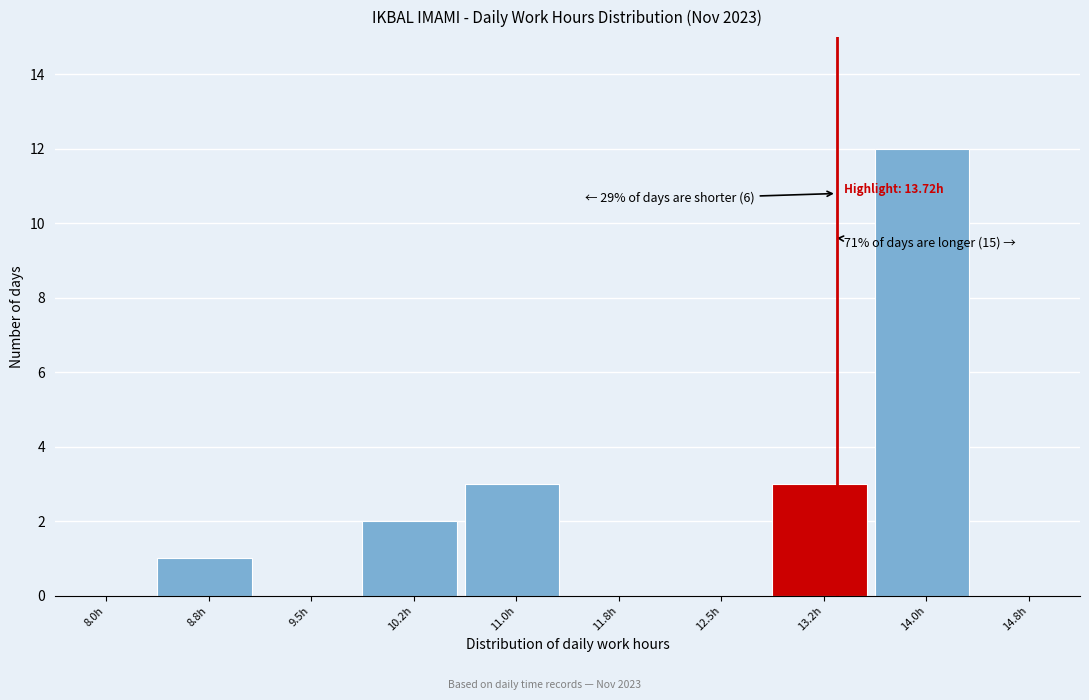

Reading left to right, list all the values displayed in this chart.

8.0h=0	8.8h=1	9.5h=0	10.2h=2	11.0h=3	11.8h=0	12.5h=0	13.2h=3	14.0h=12	14.8h=0